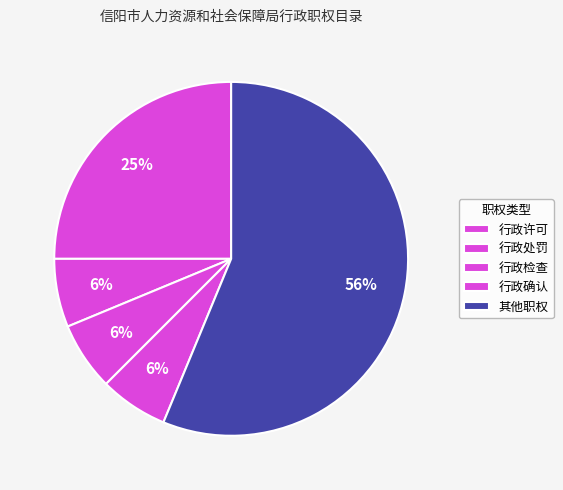

How many segments does this pie chart have?

5